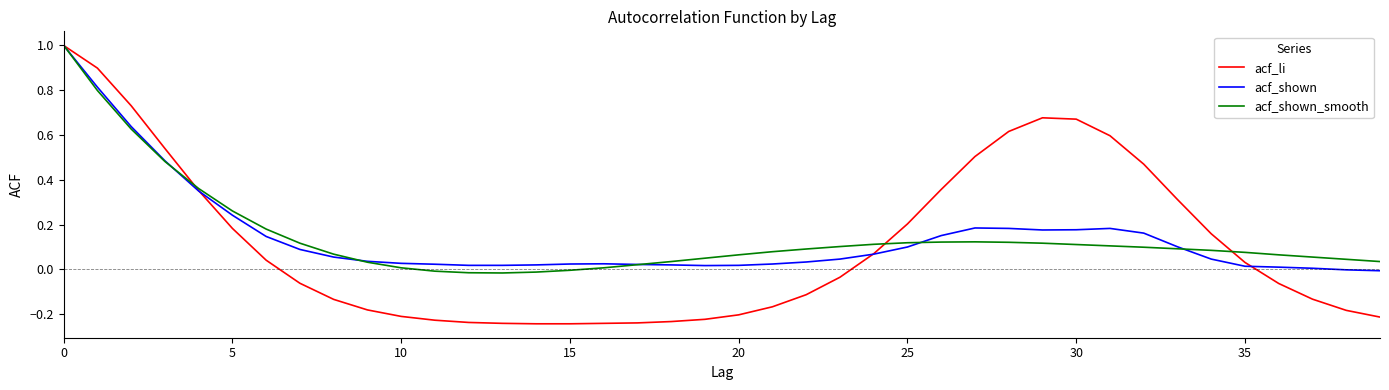

What is the highest value of the acf_shown_smooth series?

1.0